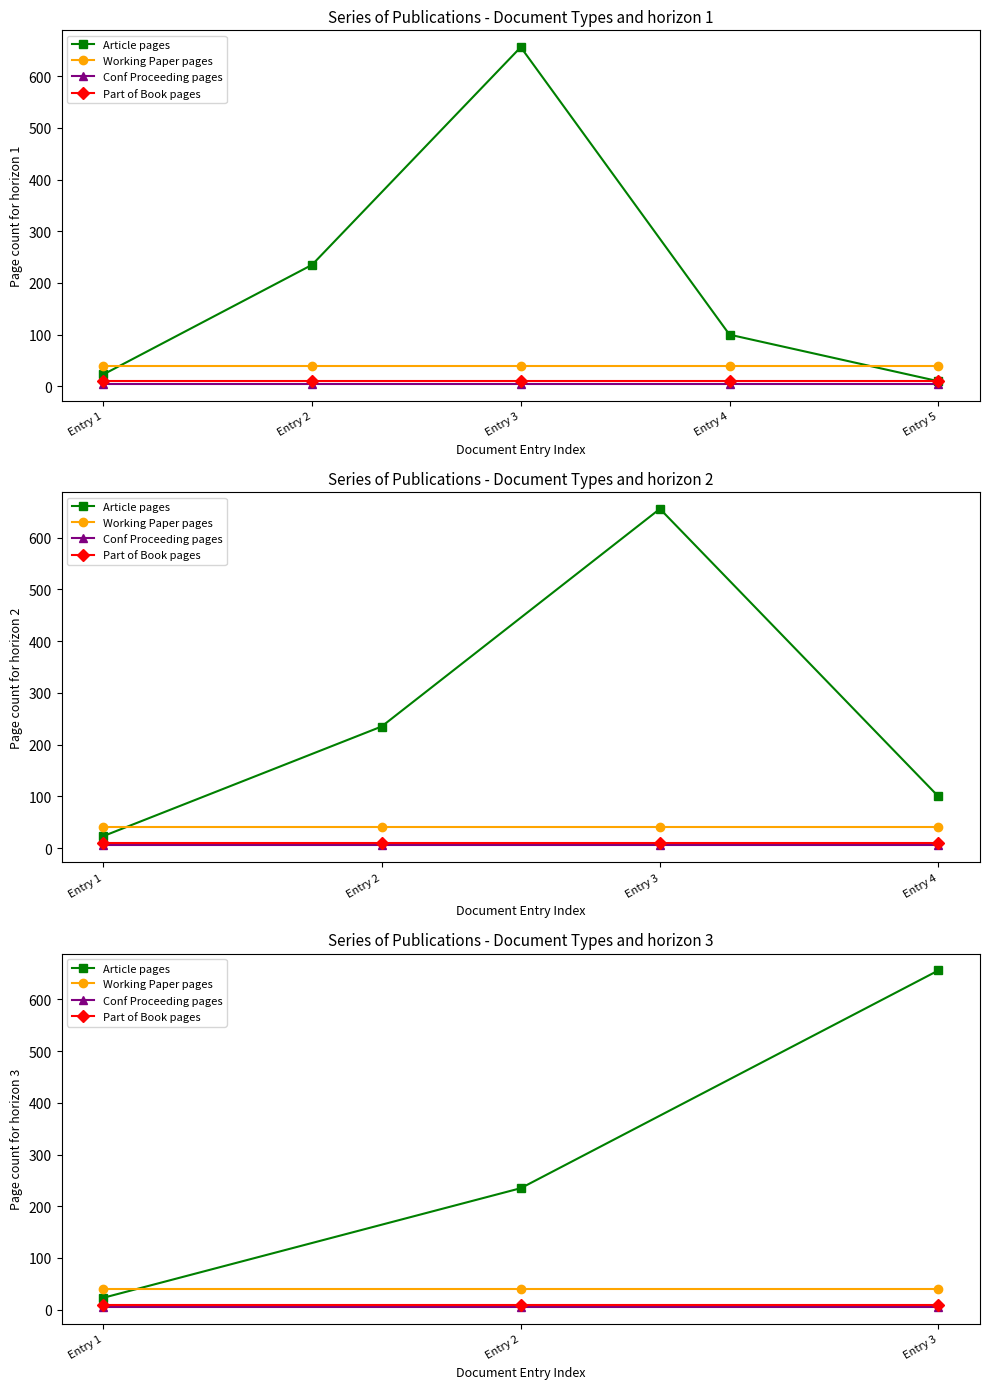

What is the sum of the Conf Proceeding pages values at Entry 1 and Entry 2?

10